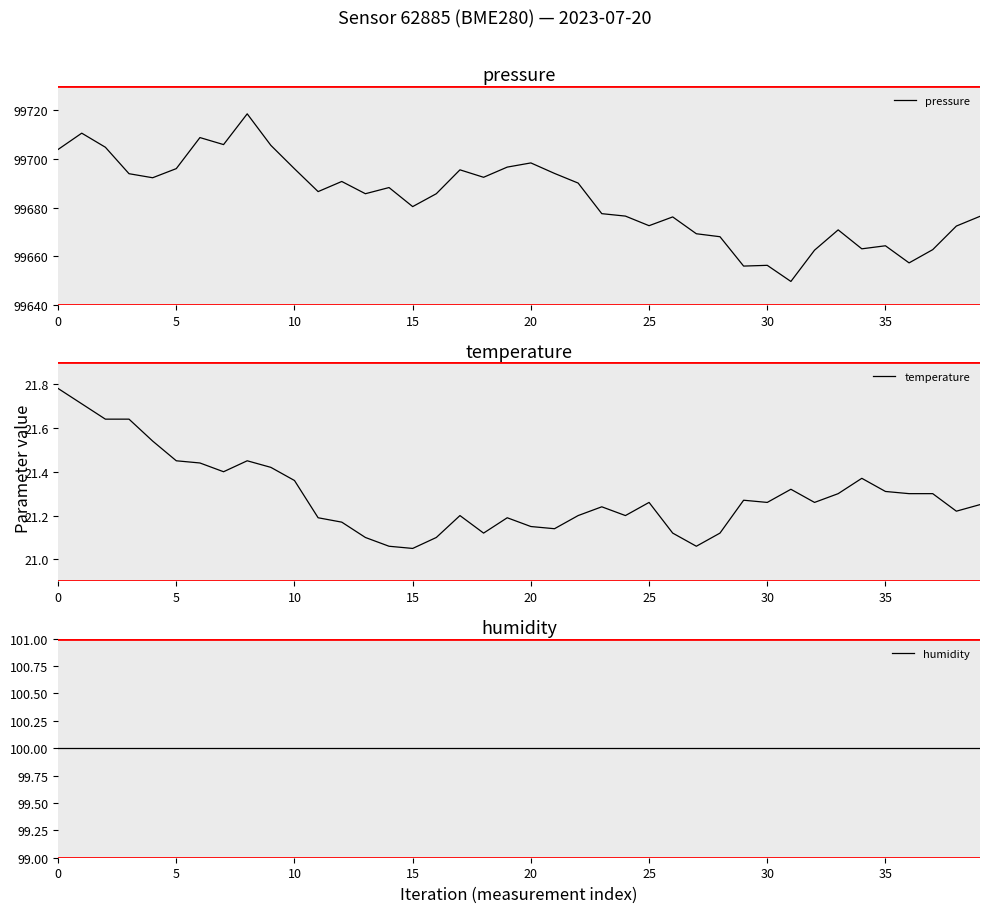

At how many categories does at least one series exceed 82482?

40